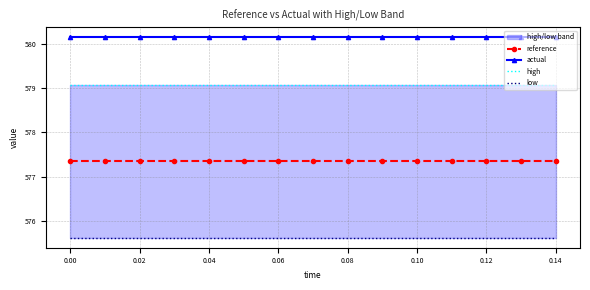

What is the maximum value for actual?

580.2